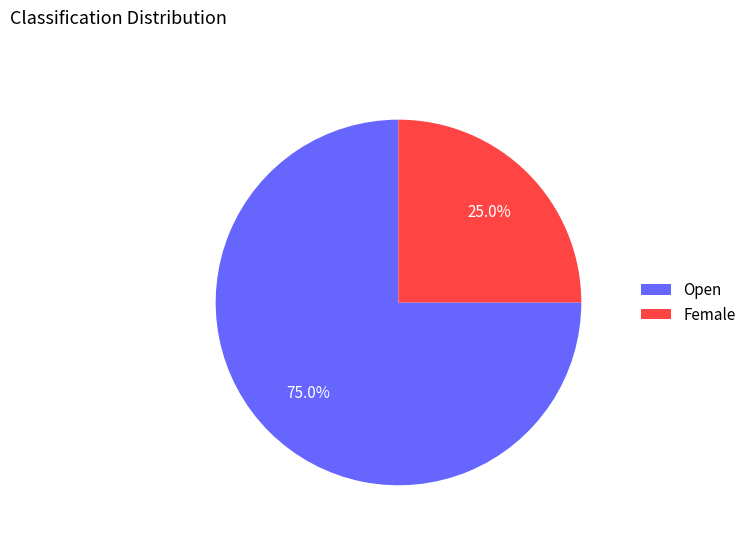

Is it true that Female is 40% of the pie?

False